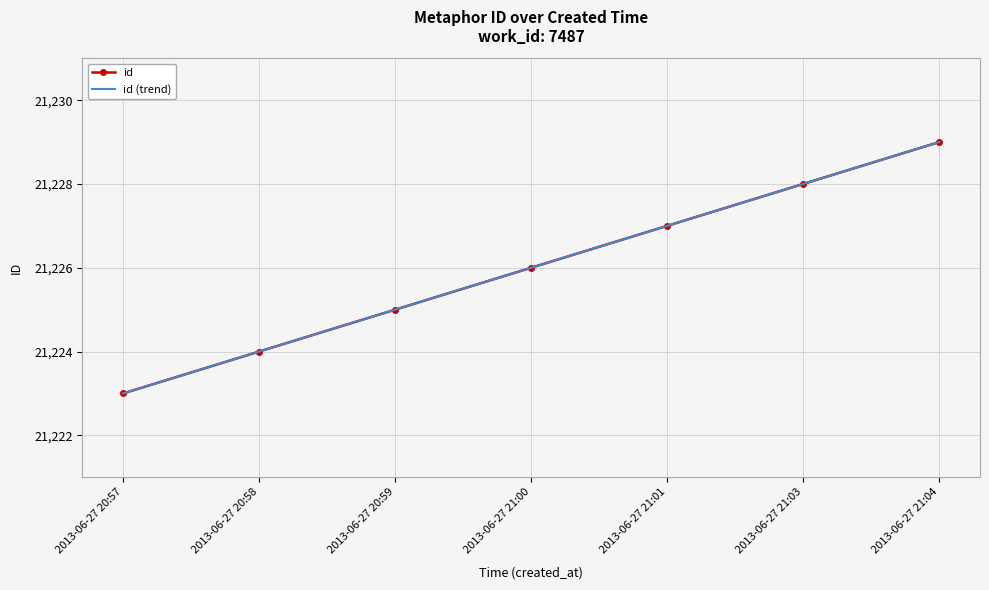

At which label does id (trend) first exceed 21226?

2013-06-27 21:01